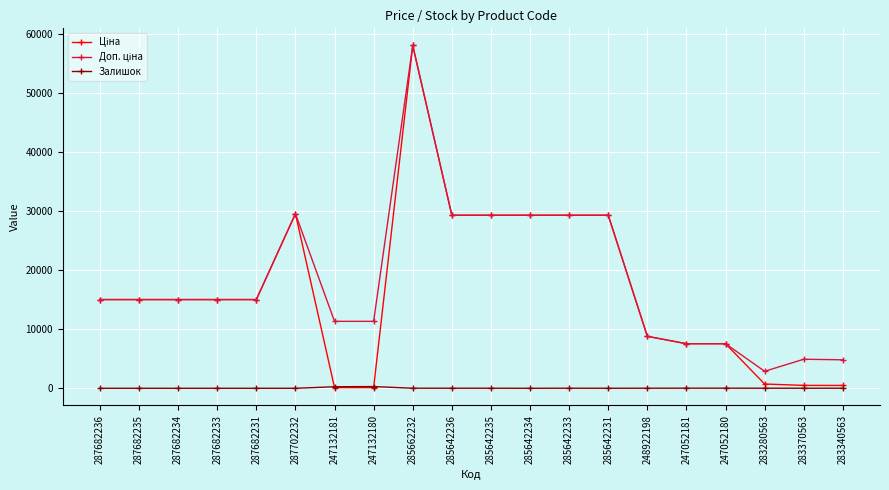

What is the spread (max minus min) of values at 287682234?

15019.2